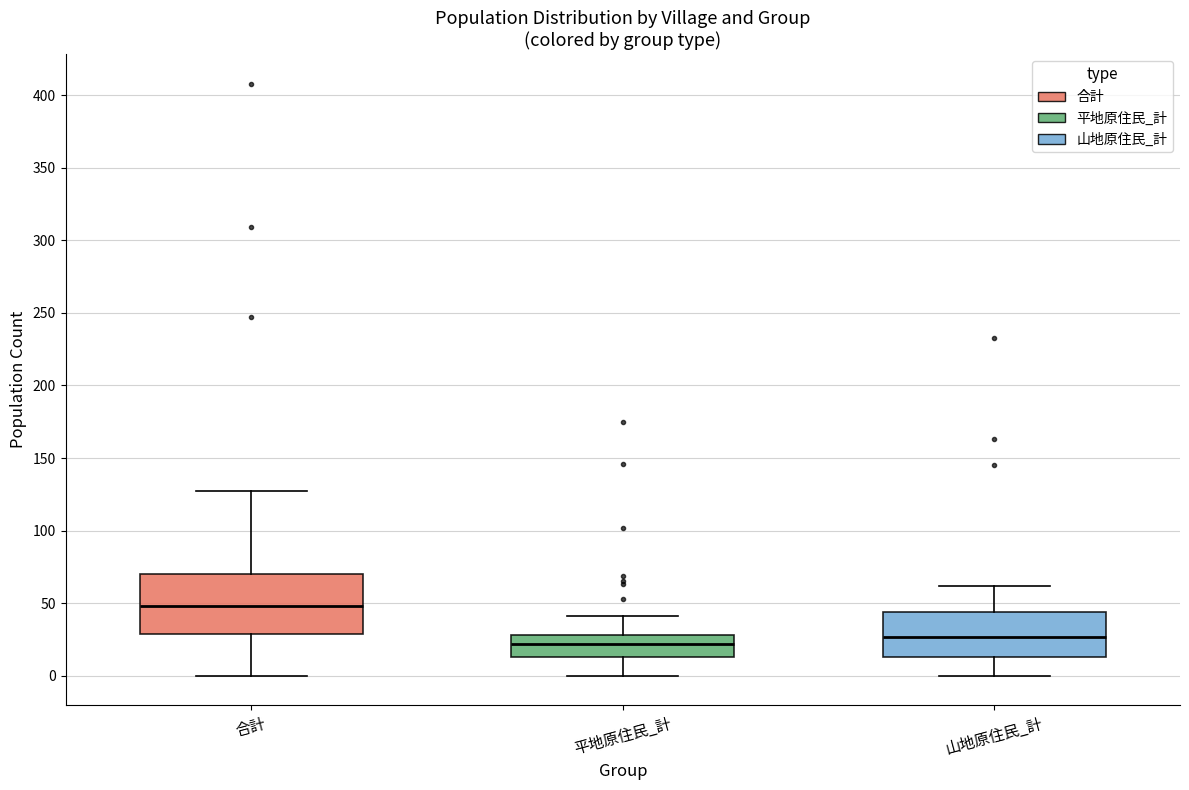

Reading left to right, transcribe this box plot: for each box, give where its median line is, the range the box spans, and where its two whiskers end, as read against the y-axis. The values are not printed on the chart, so give them approximately, as read against the axis.

合計: median 50, box 30 to 70, whiskers 0 to 125
平地原住民_計: median 20, box 15 to 30, whiskers 0 to 40
山地原住民_計: median 25, box 15 to 45, whiskers 0 to 60